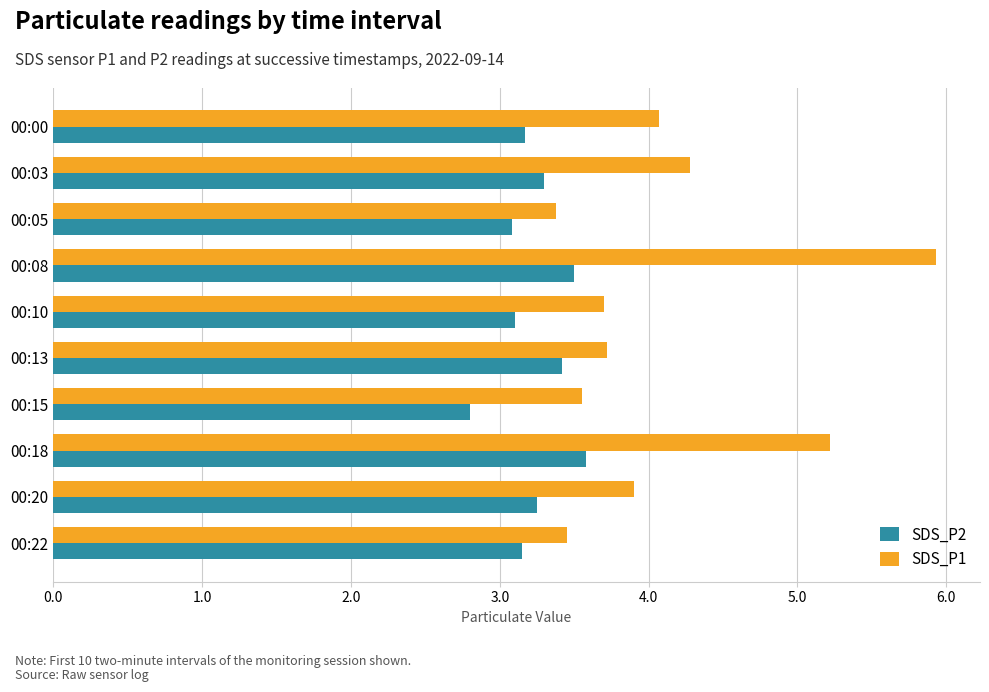

Is it true that SDS_P2 equals 3.6 at 00:18?

True